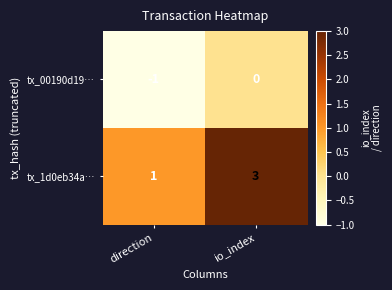

Is it true that tx_1d0eb34a… equals 1 at io_index?

False